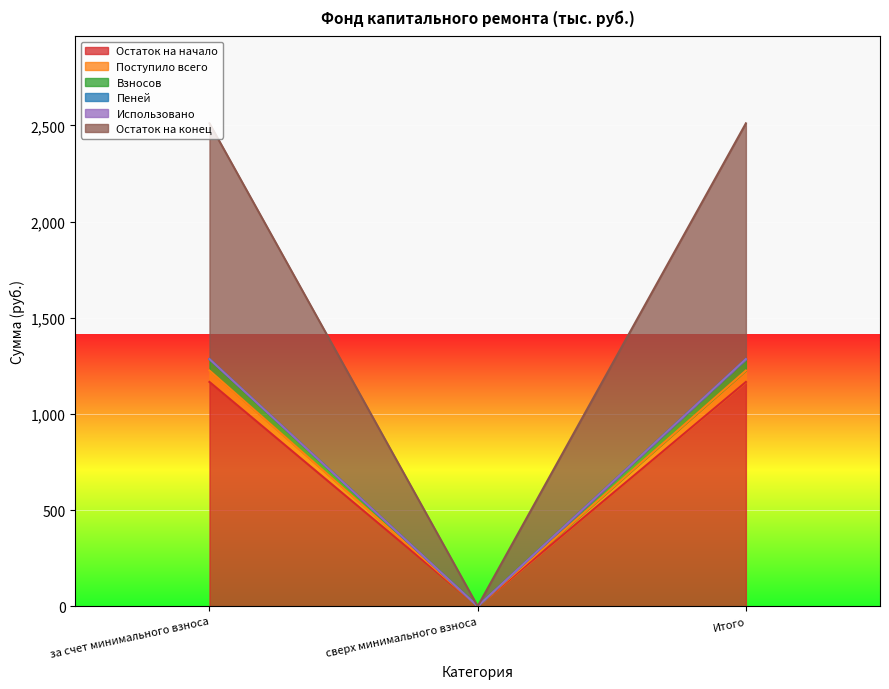

True or false: Остаток на начало has a value of 1166.4 at Итого.

True